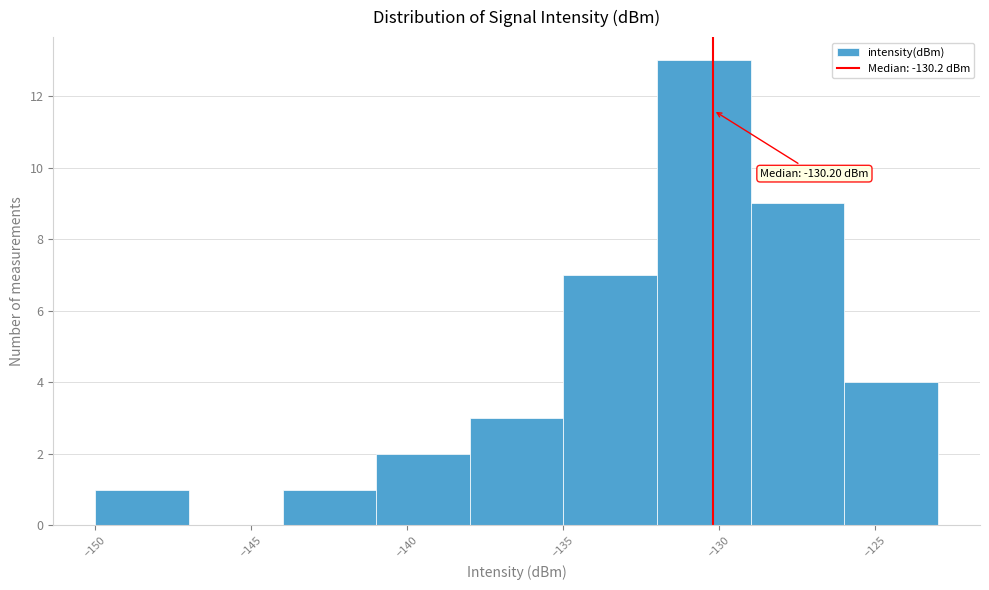

Over which range of the x-axis is the bar tallest?

-132 to -129